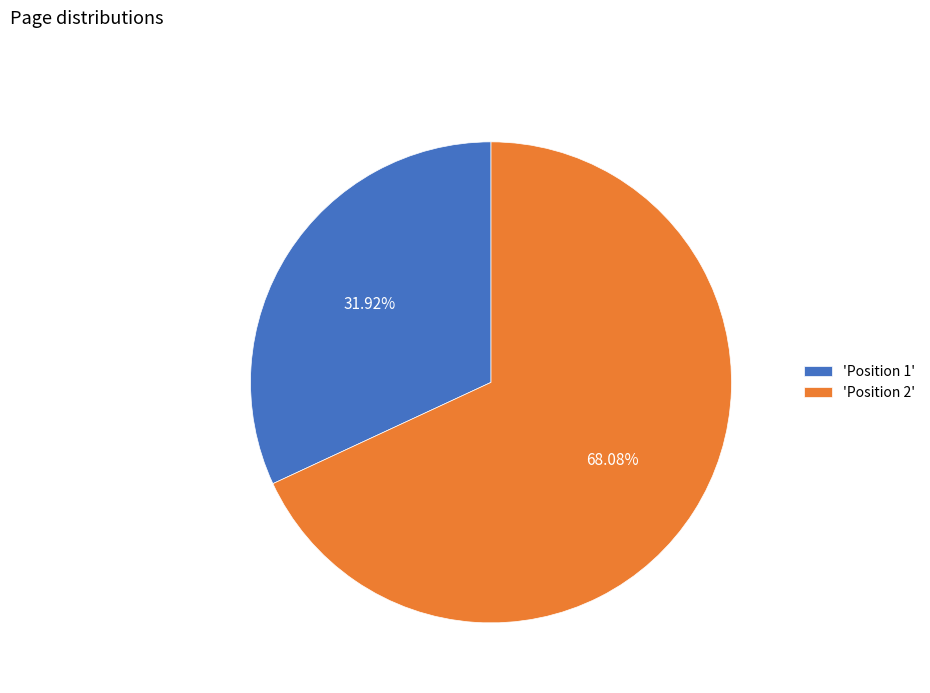

Is the sum of 'Position 2' and 'Position 1' greater than half?

Yes